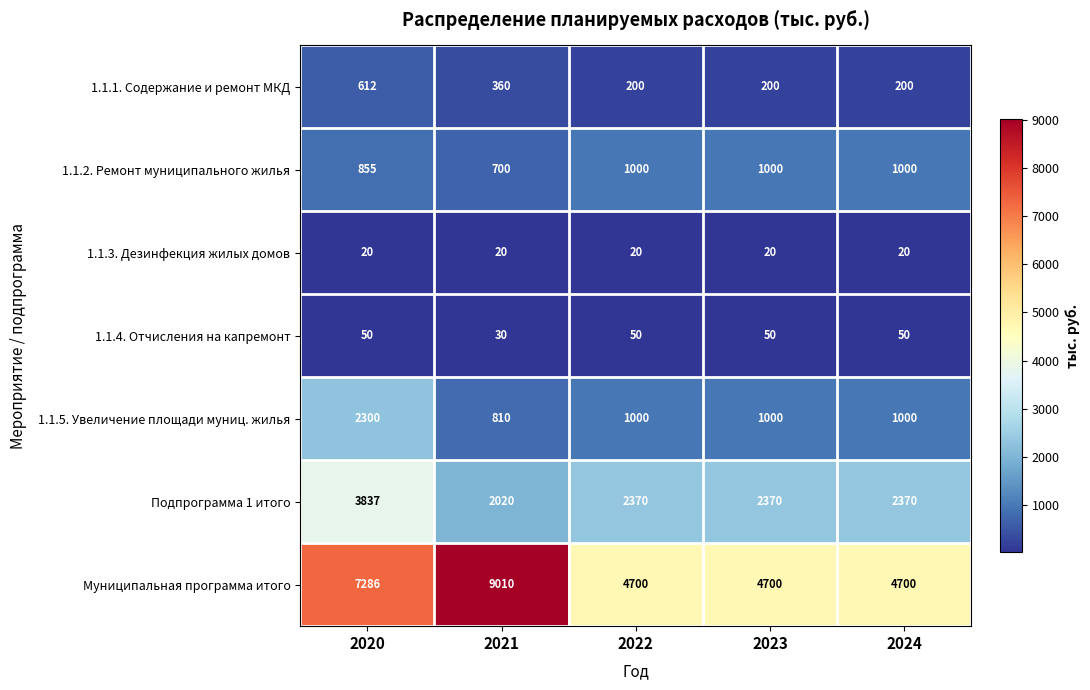

What is the difference between the highest and lowest values at 2021?

8990